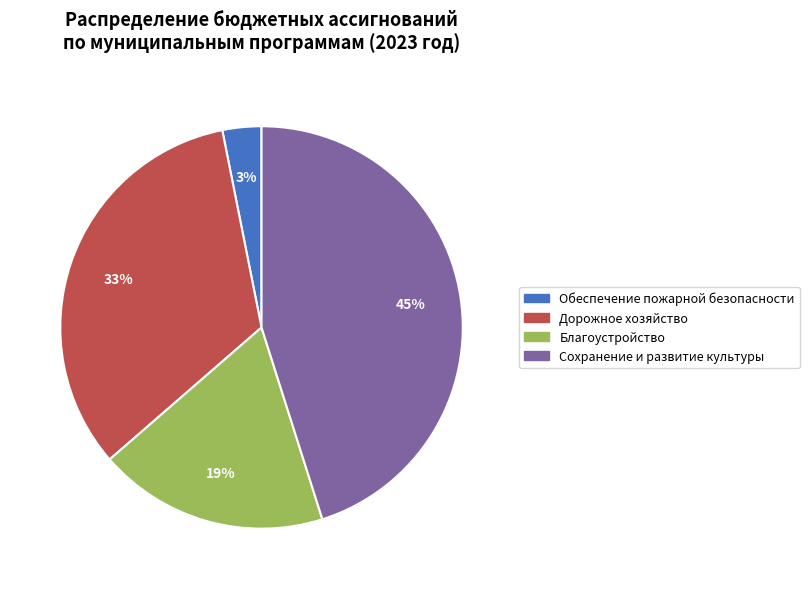

What percentage is the Благоустройство slice, to the nearest percent?

19%